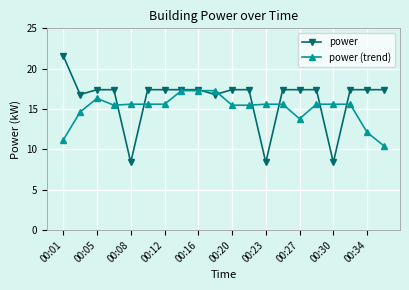

What is the difference between the second highest and minimum values in the power (trend) series?

6.8